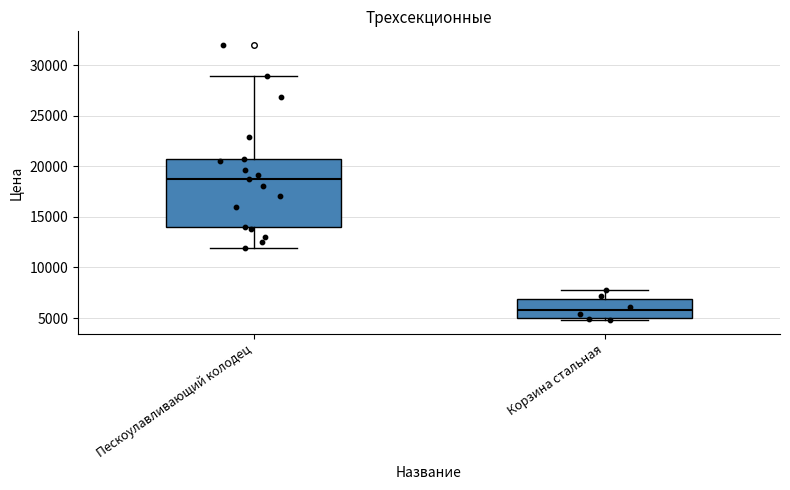

Where is the upper edge of the box for Корзина стальная on the y-axis? The values are not printed on the chart, so give them approximately, as read against the axis.

7000